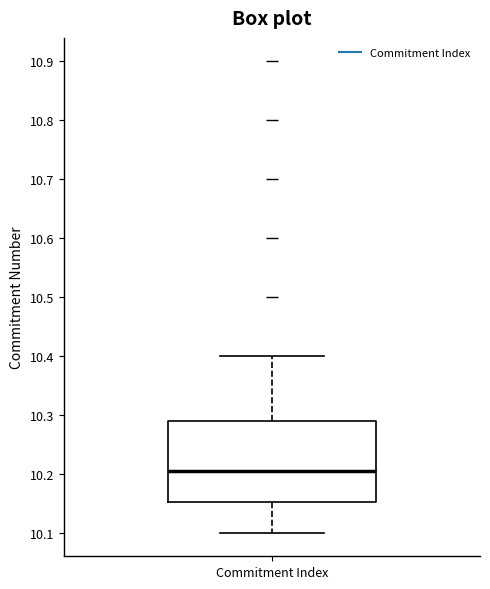

Transcribe this box plot: give where the median line is, the range the box spans, and where the two whiskers end, as read against the y-axis. The values are not printed on the chart, so give them approximately, as read against the axis.

median 10.21, box 10.15 to 10.29, whiskers 10.10 to 10.40